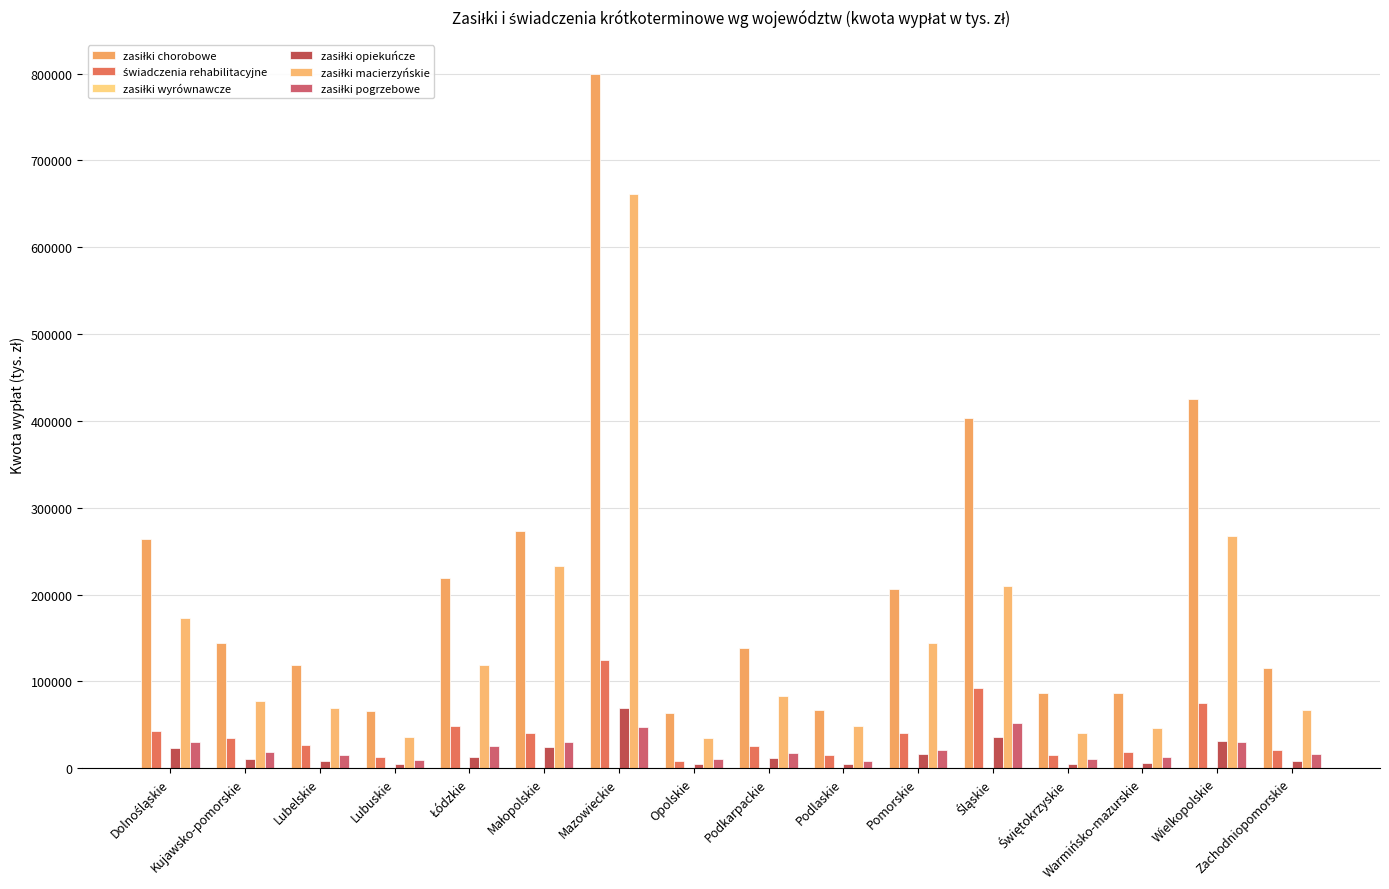

At which category is the sum across all series the highest?

Mazowieckie